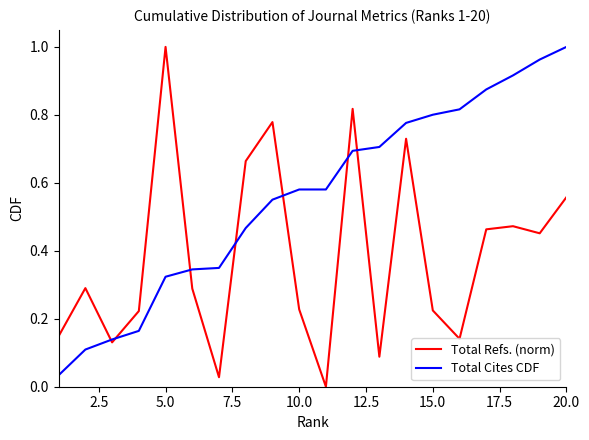

List the series in order of their overall mean, lowest first.

Total Refs. (norm), Total Cites CDF